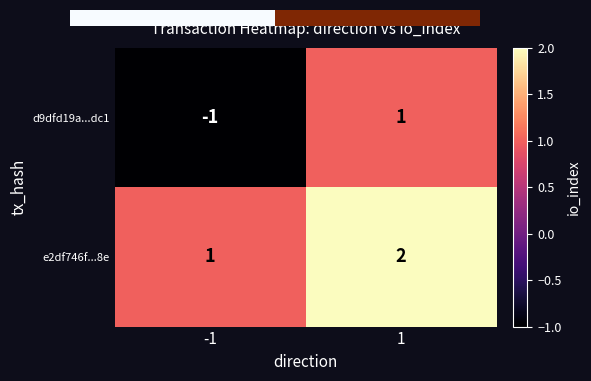

What is the total value across all series at 1?

3